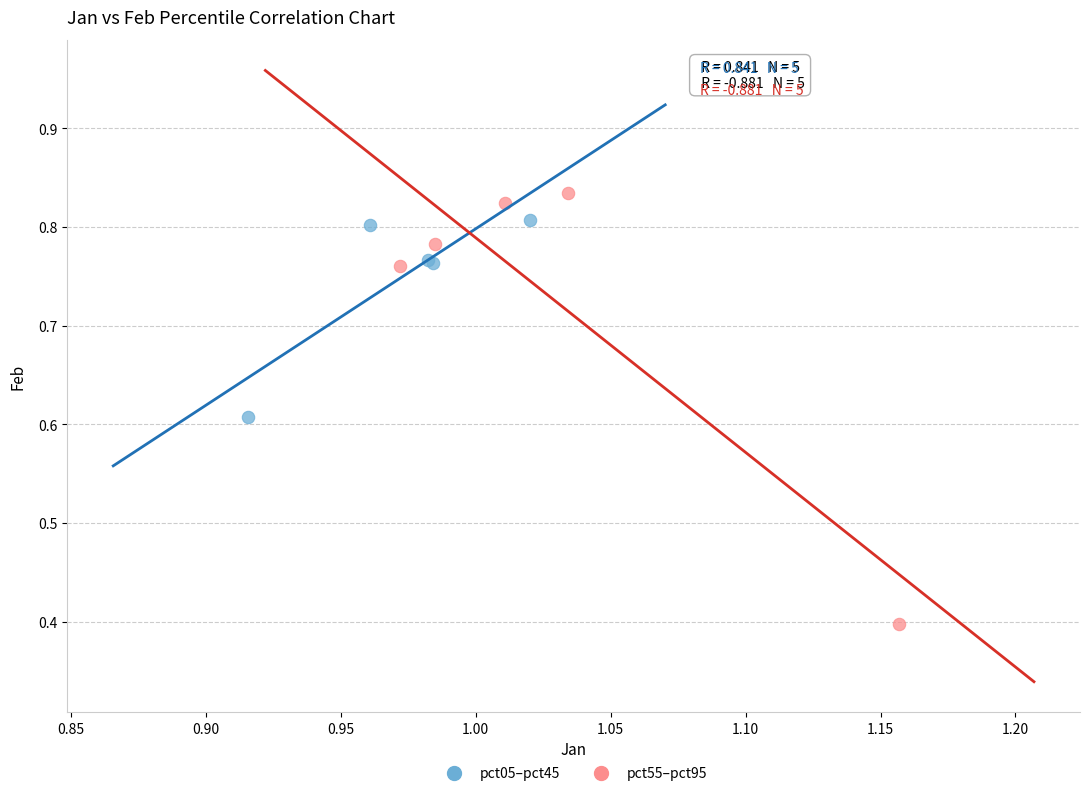

Which series reaches the minimum Y coordinate?

pct55–pct95